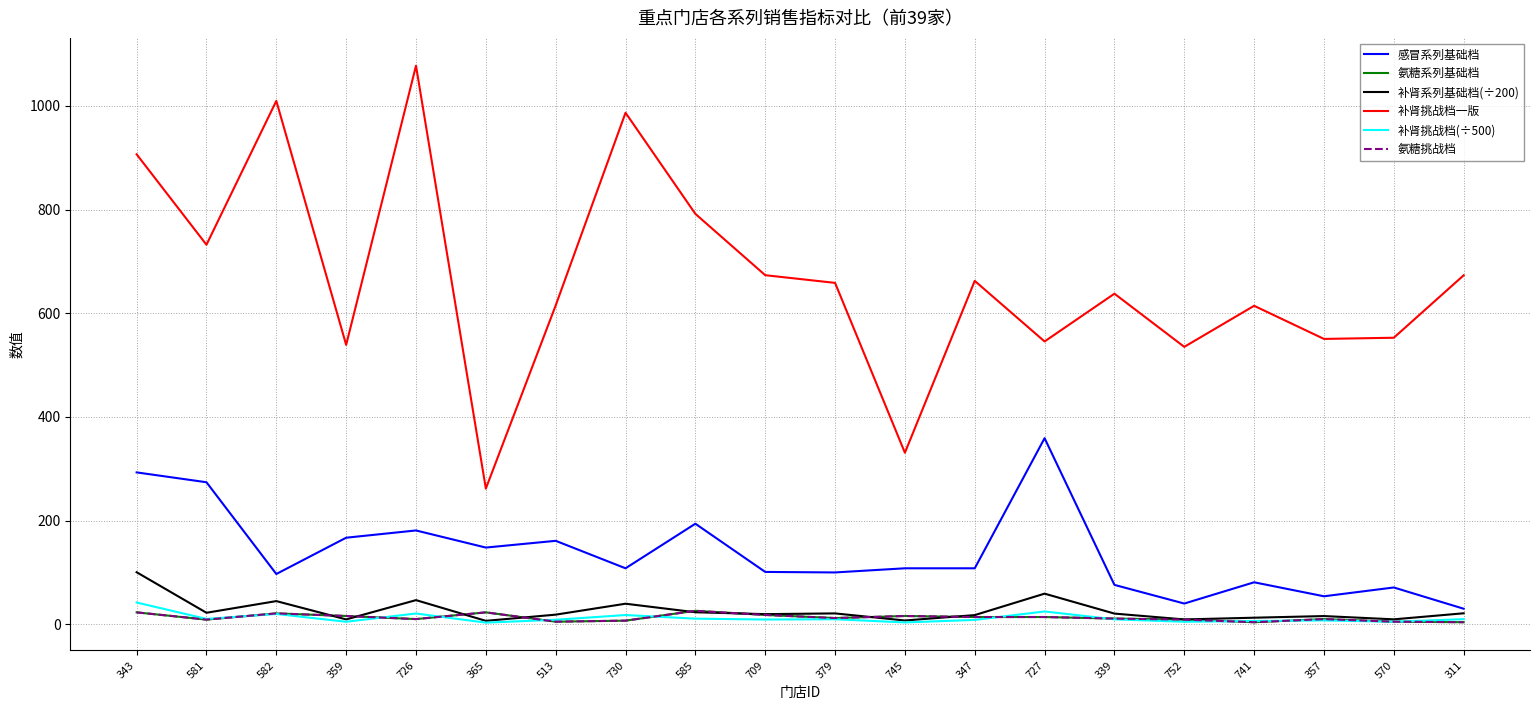

What position from the left is 709?

10